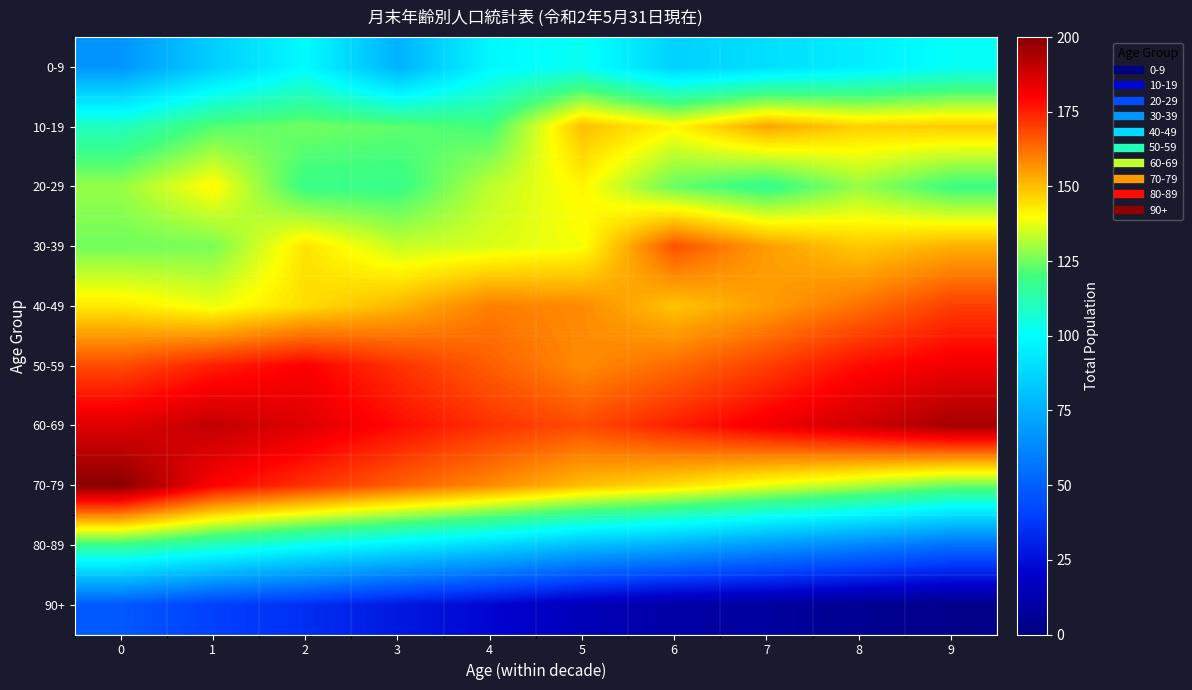

Rank the series at 0 from highest to lowest value.

70-79, 60-69, 50-59, 40-49, 20-29, 30-39, 80-89, 10-19, 0-9, 90+